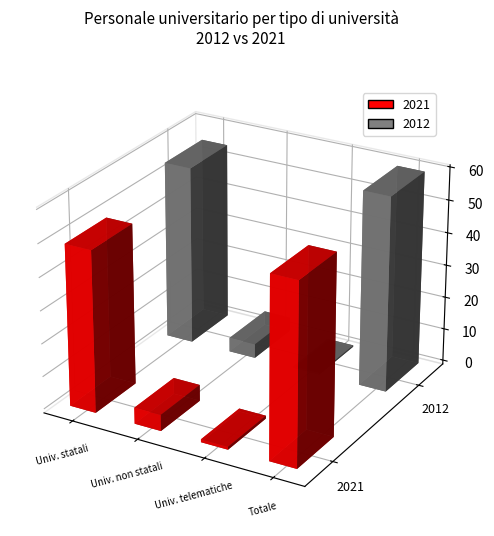

At which label does 2021 reach its peak?

Totale